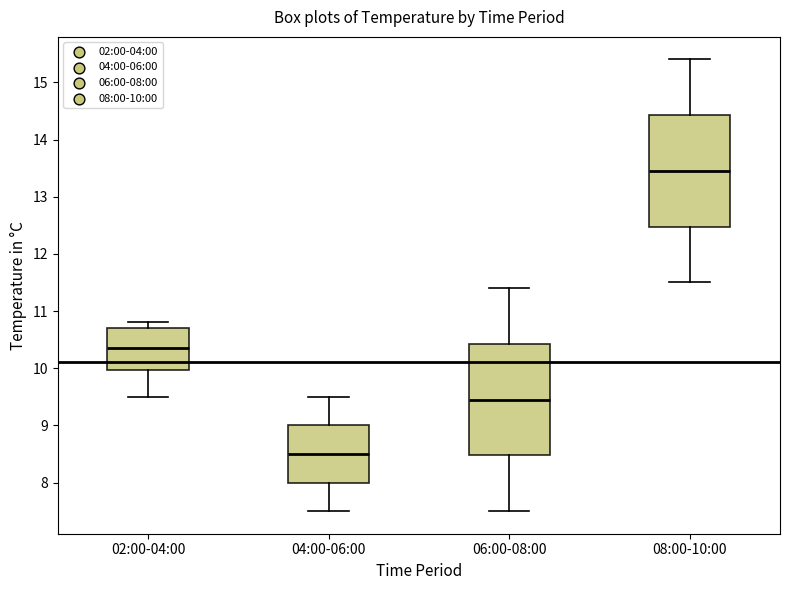

Reading left to right, transcribe this box plot: for each box, give where its median line is, the range the box spans, and where its two whiskers end, as read against the y-axis. The values are not printed on the chart, so give them approximately, as read against the axis.

02:00-04:00: median 10.4, box 10.0 to 10.7, whiskers 9.5 to 10.8
04:00-06:00: median 8.5, box 8.0 to 9.0, whiskers 7.5 to 9.5
06:00-08:00: median 9.5, box 8.5 to 10.4, whiskers 7.5 to 11.4
08:00-10:00: median 13.5, box 12.5 to 14.4, whiskers 11.5 to 15.4